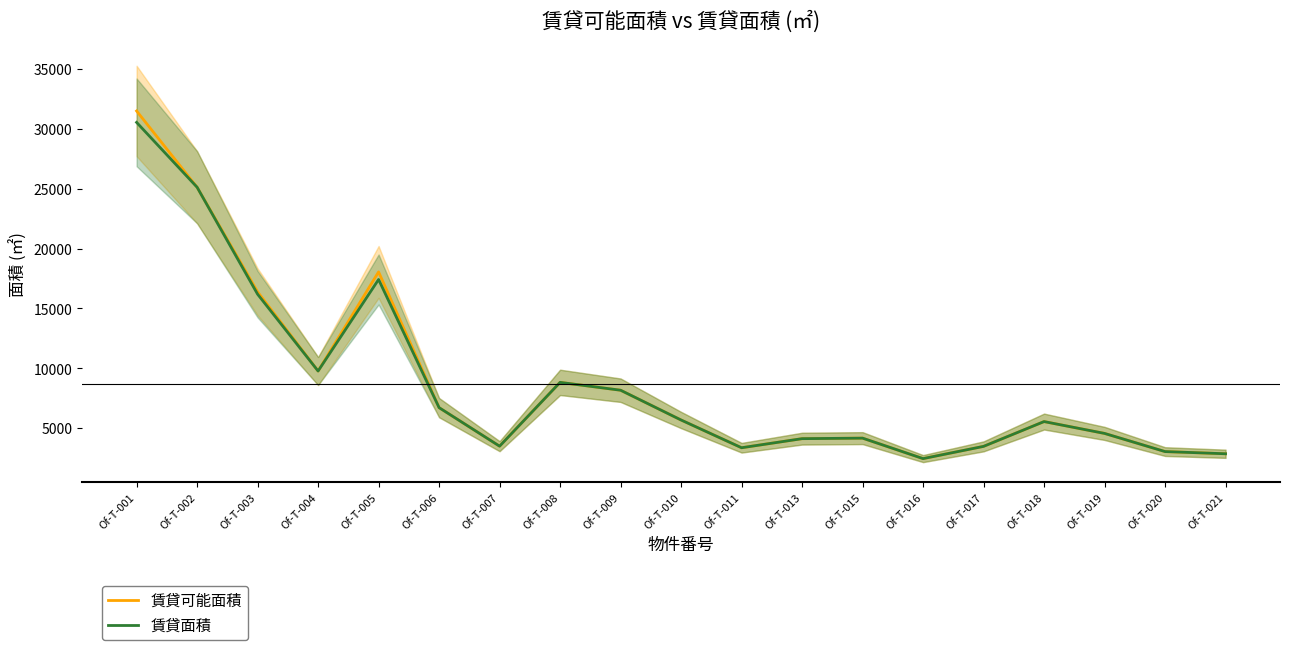

At which category does 賃貸面積 reach its first local peak?

Of-T-005